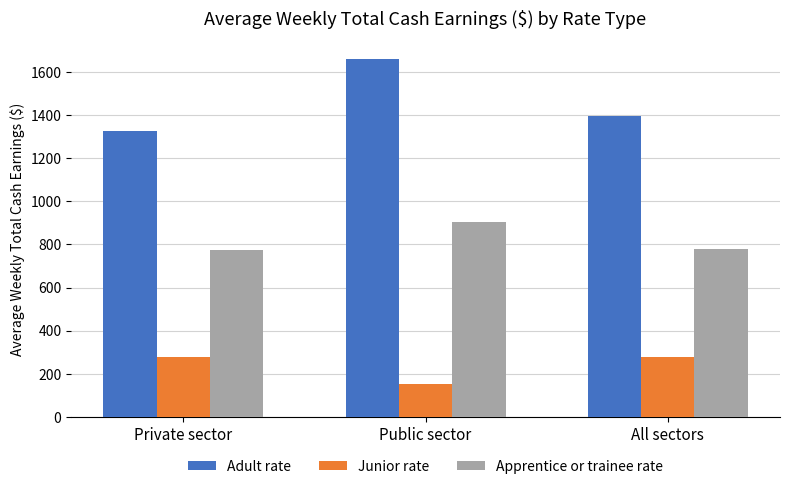

What is the label of the 1st bar from the right?

All sectors